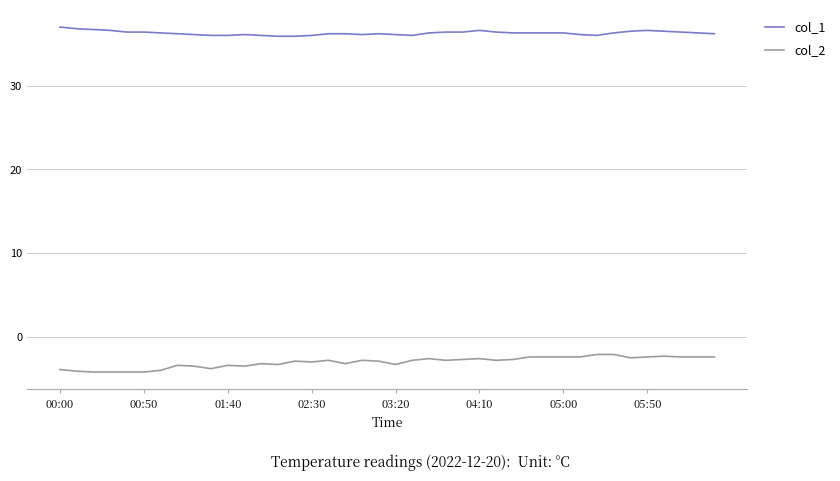

True or false: col_2 and col_1 cross at least once.

False